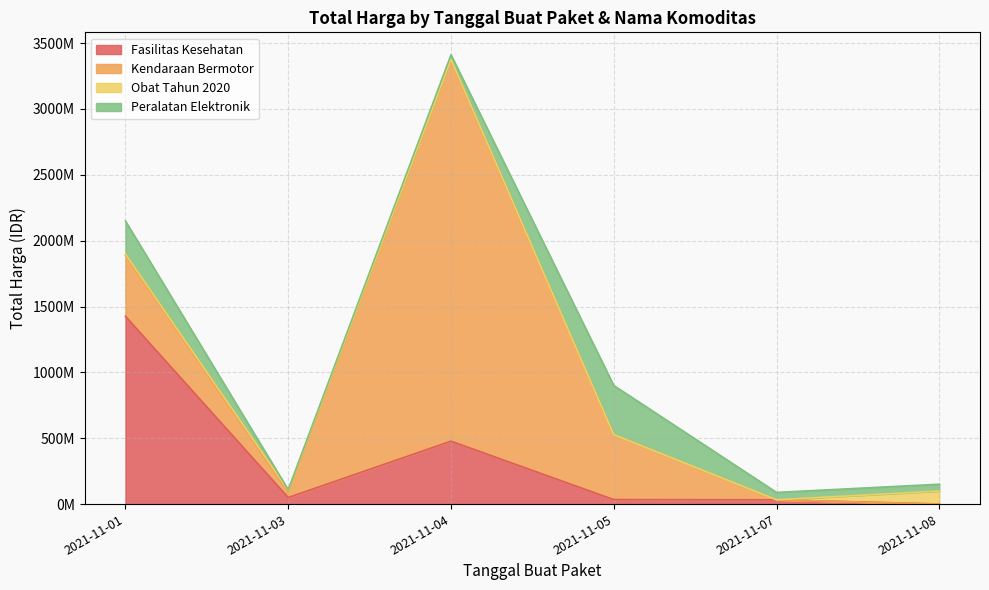

What is the difference between the highest and lowest values at 2021-11-01?

1416687900